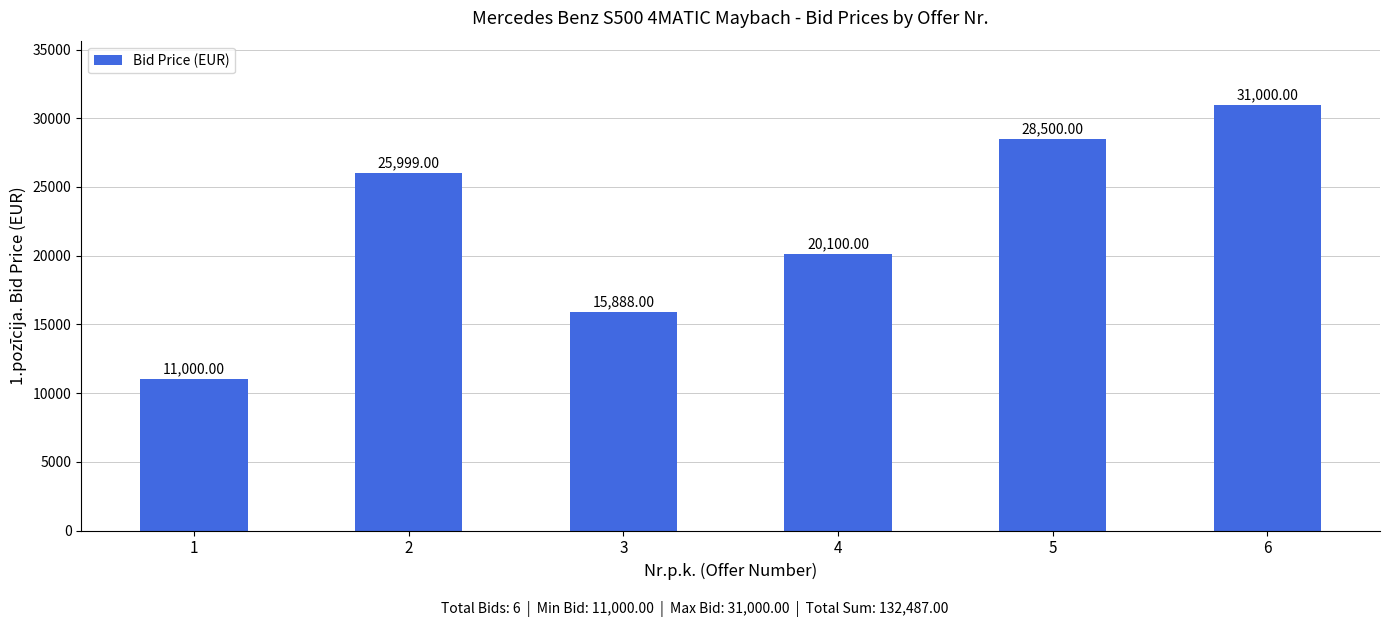

At which label is the value closest to 21000?

4